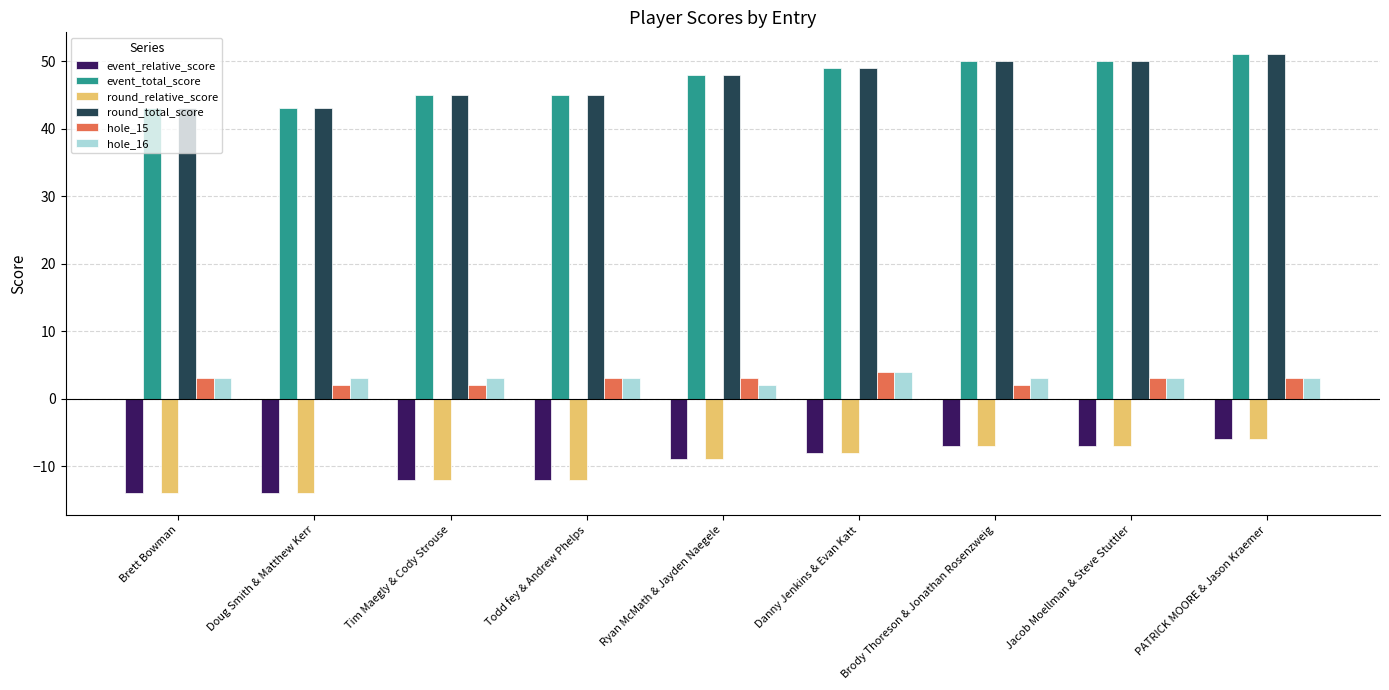

What value does the round_relative_score series have at PATRICK MOORE & Jason Kraemer?

-6